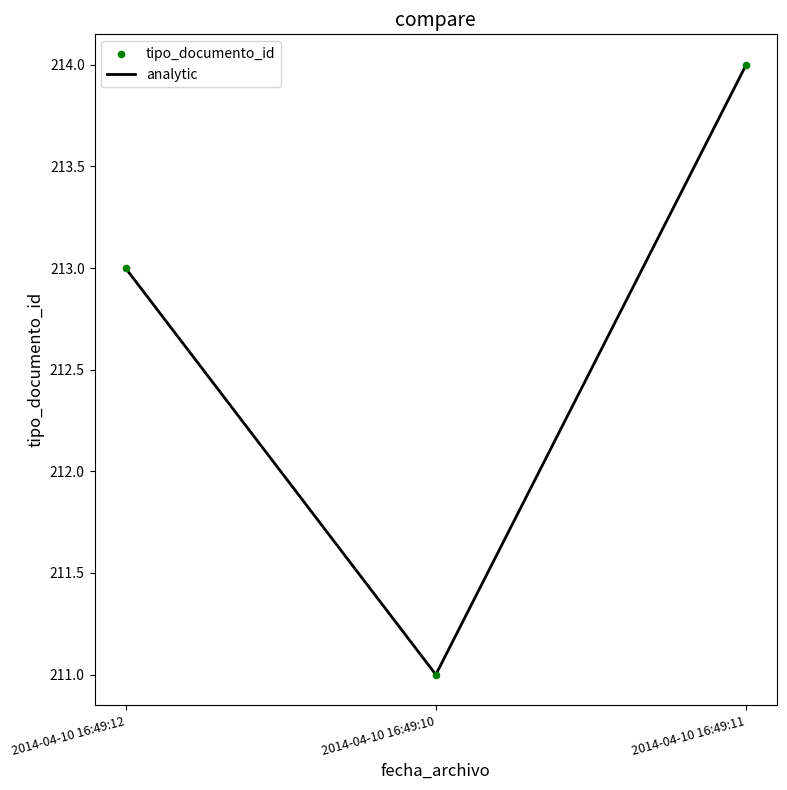

Which label corresponds to the largest value in the chart?

2014-04-10 16:49:11